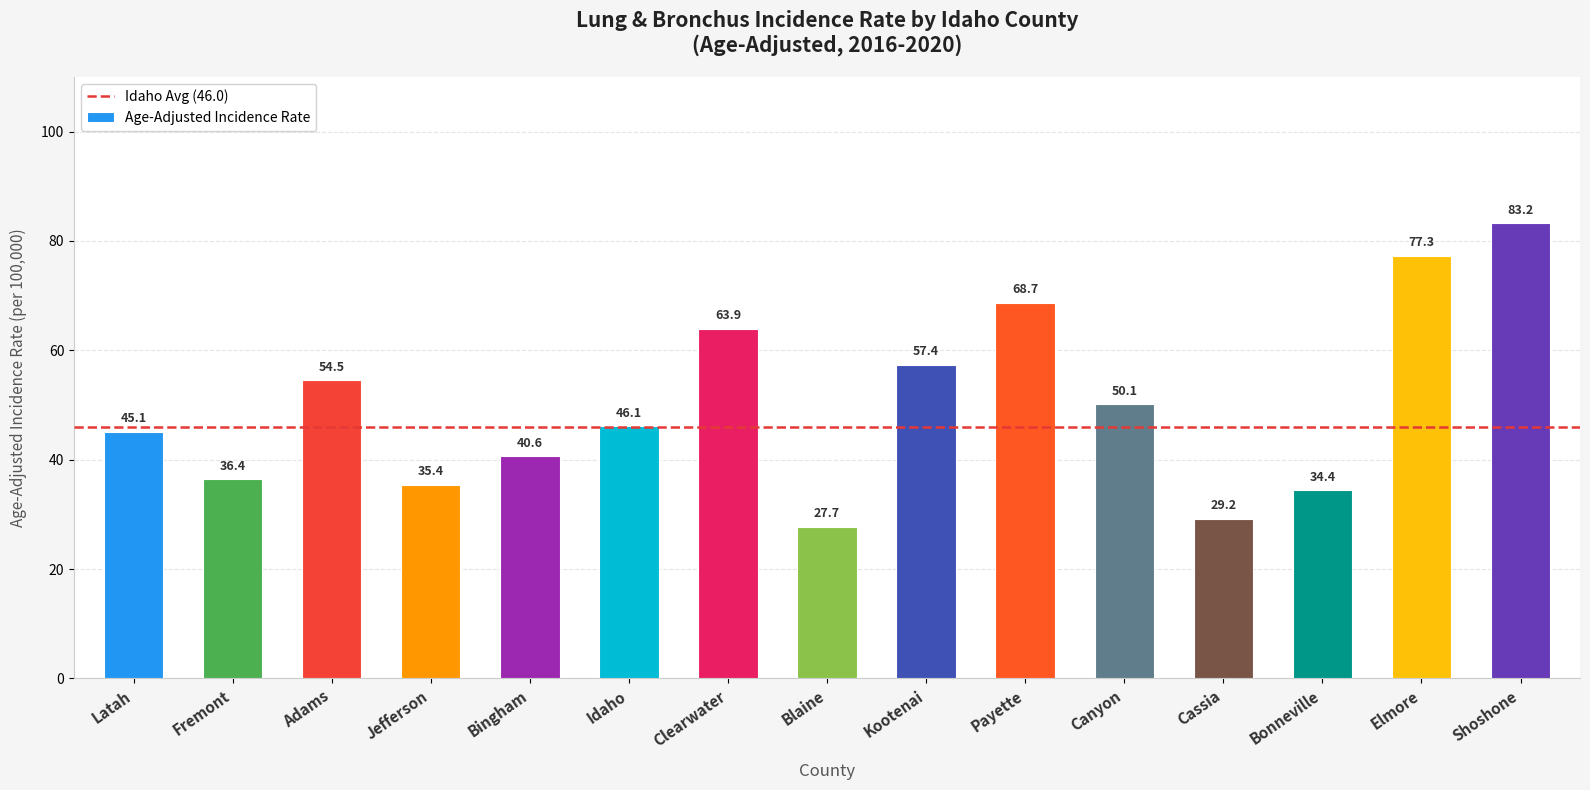

How many values are below 46?

7